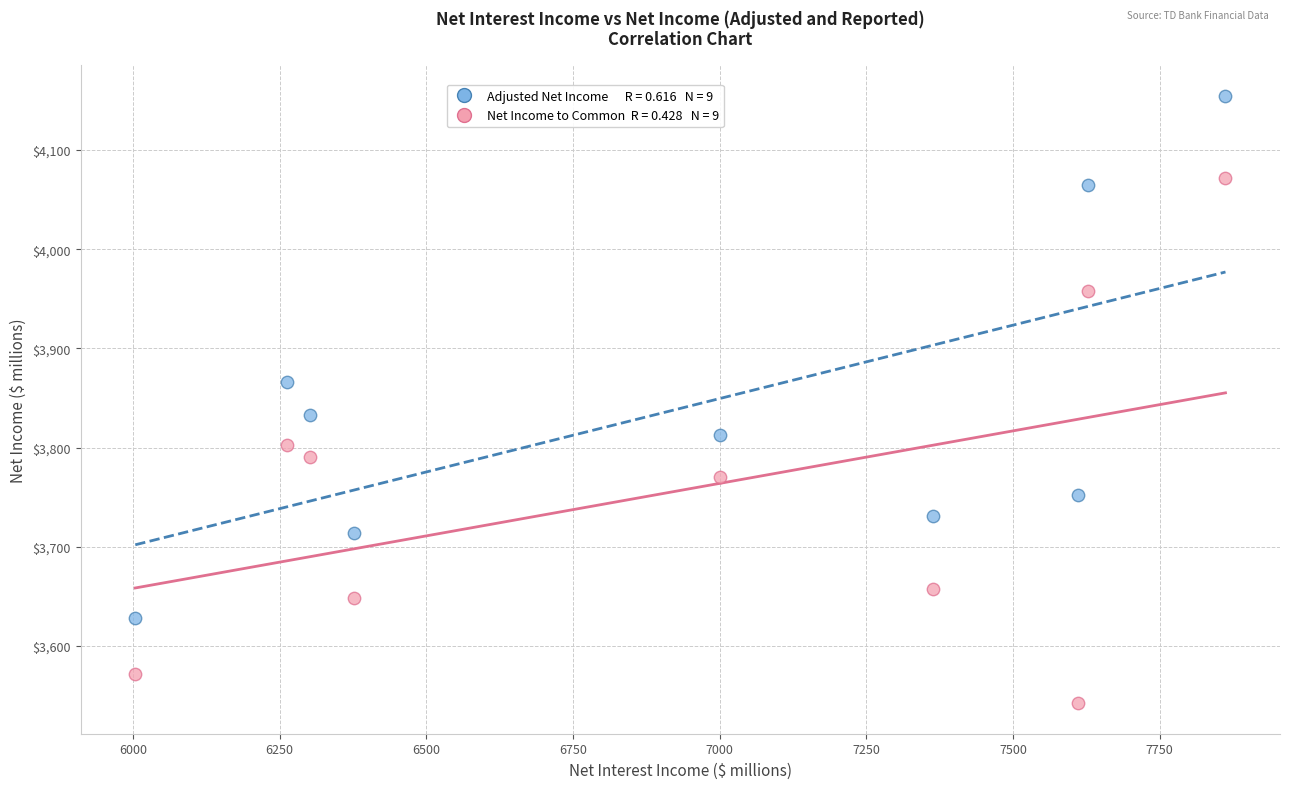

Across all data points, what is the range of Y values (max minus min)?

613